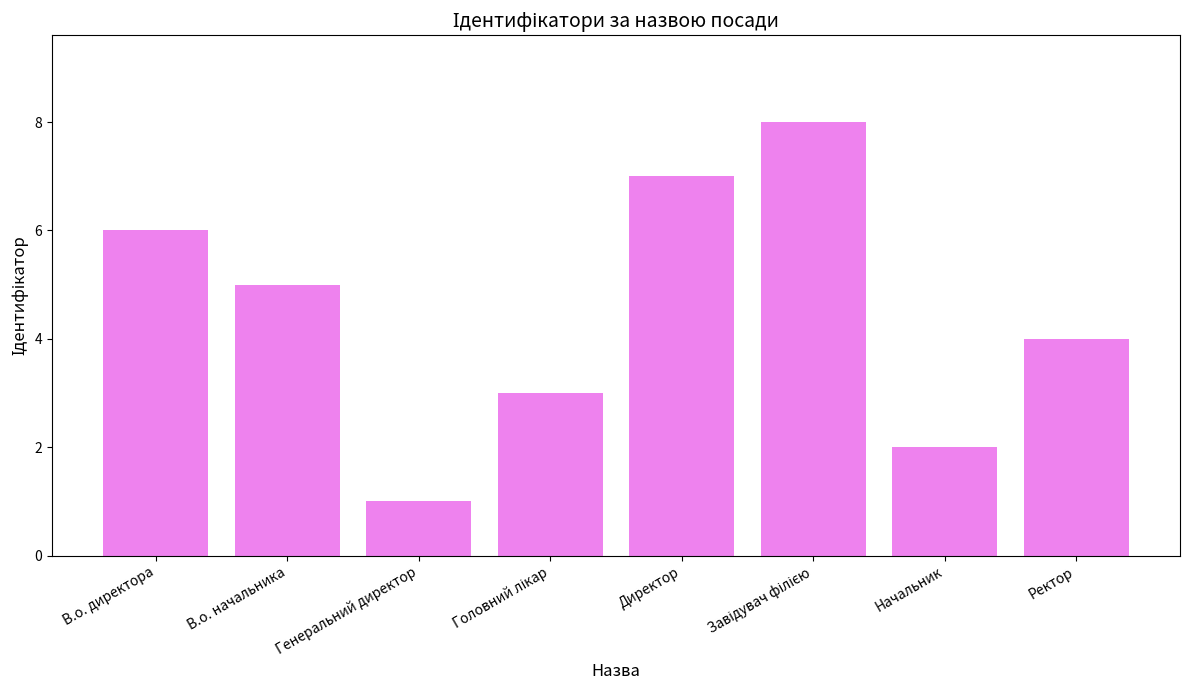

What is the difference between the second highest and second lowest values?

5